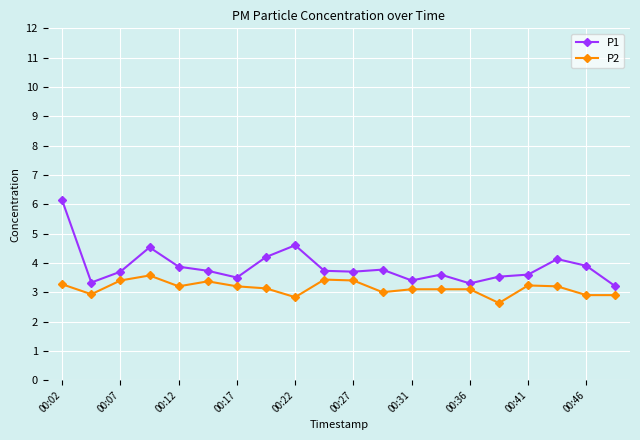

True or false: P1 has more than 2 interior local peaks.

True